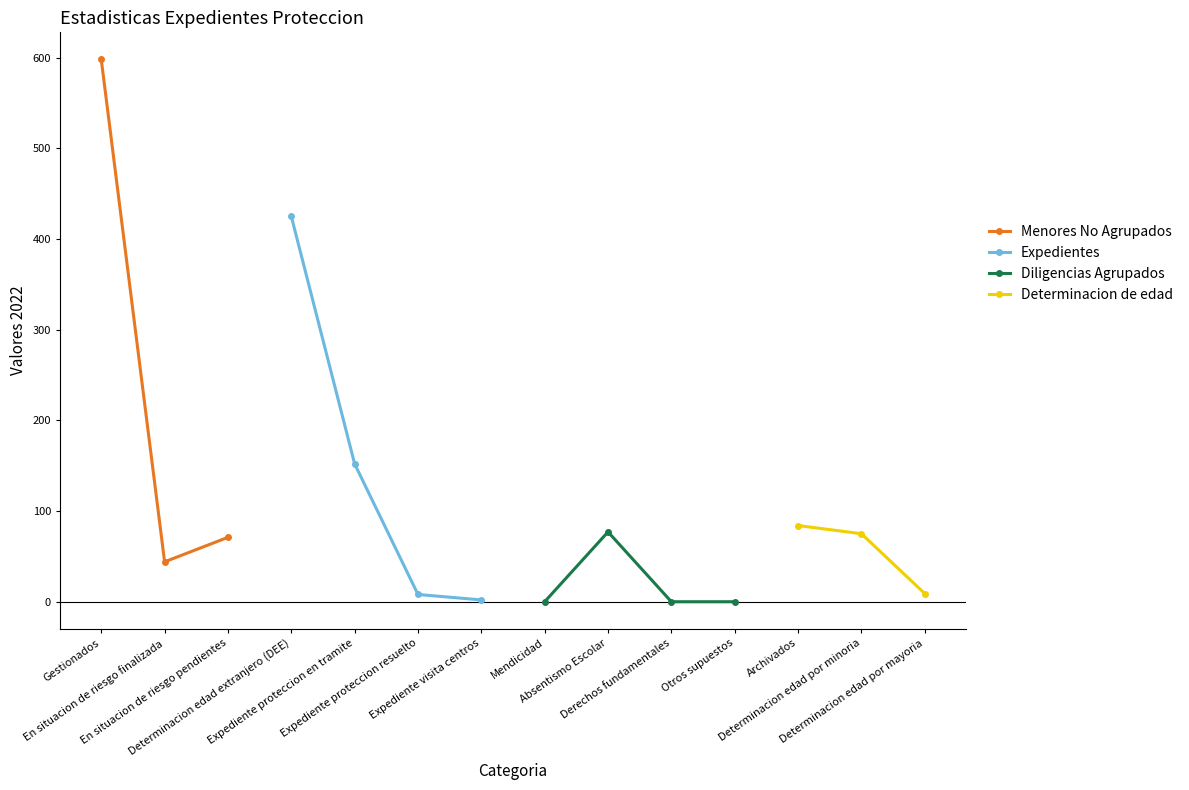

True or false: Expedientes has more than 1 interior local peaks.

False